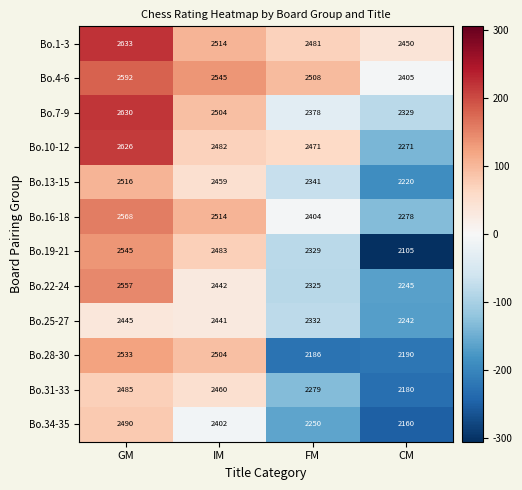

Where does the Bo.19-21 series first go above 2483?

GM